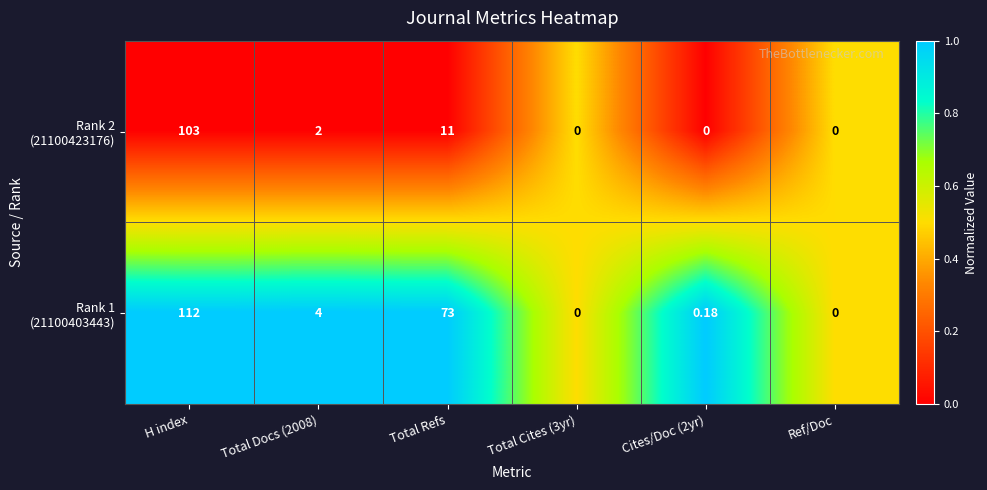

Which category has the highest value across all series?

H index